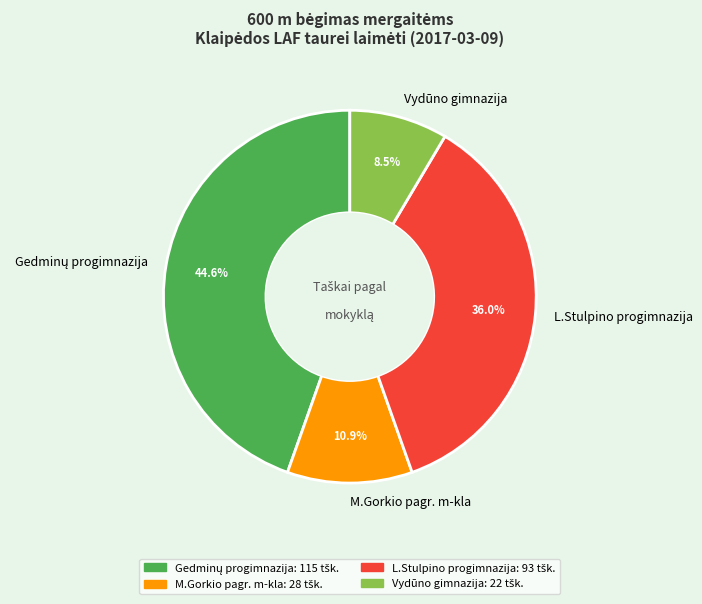

Is L.Stulpino progimnazija the majority of the pie?

No